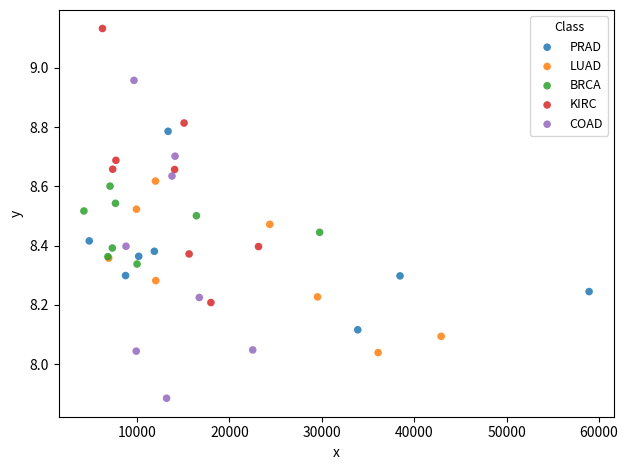

Which series has the widest spread of Y values?

COAD